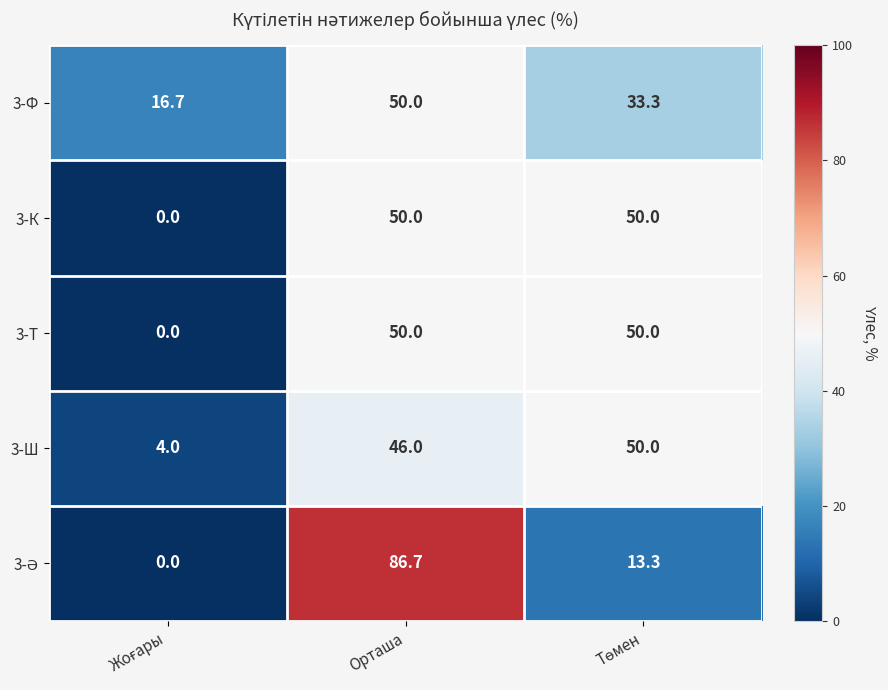

At which category is the sum across all series the highest?

Орташа